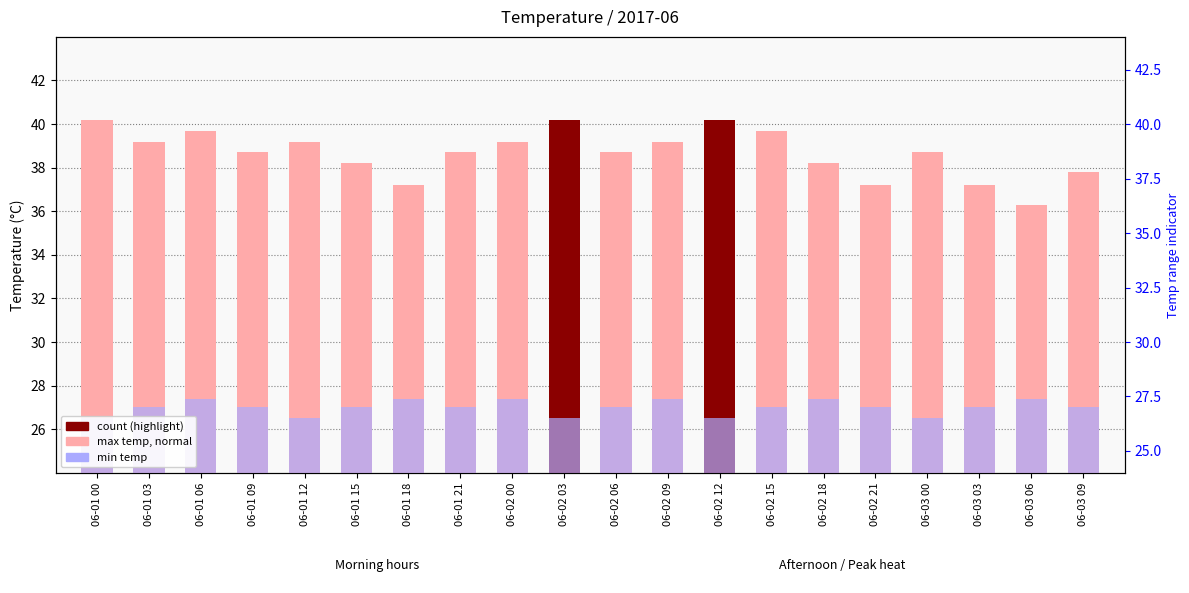

Reading left to right, list all the values displayed in this chart.

max temp: 40.2	39.2	39.7	38.7	39.2	38.2	37.2	38.7	39.2	40.2	38.7	39.2	40.2	39.7	38.2	37.2	38.7	37.2	36.3	37.8
min temp: 26.5	27.0	27.4	27.0	26.5	27.0	27.4	27.0	27.4	26.5	27.0	27.4	26.5	27.0	27.4	27.0	26.5	27.0	27.4	27.0